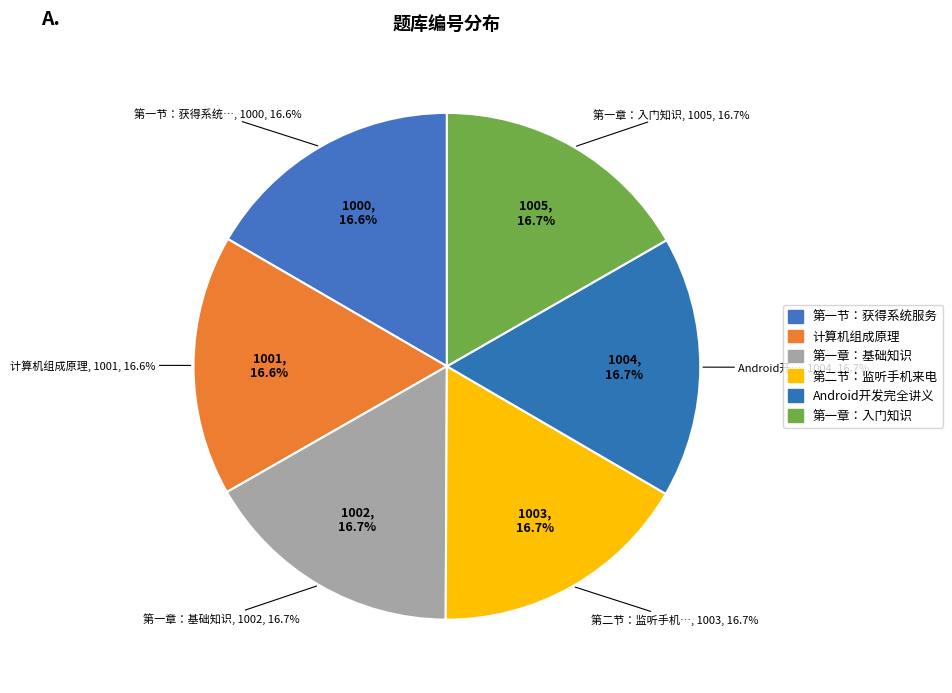

Which category has the biggest portion of the pie?

第一章：入门知识